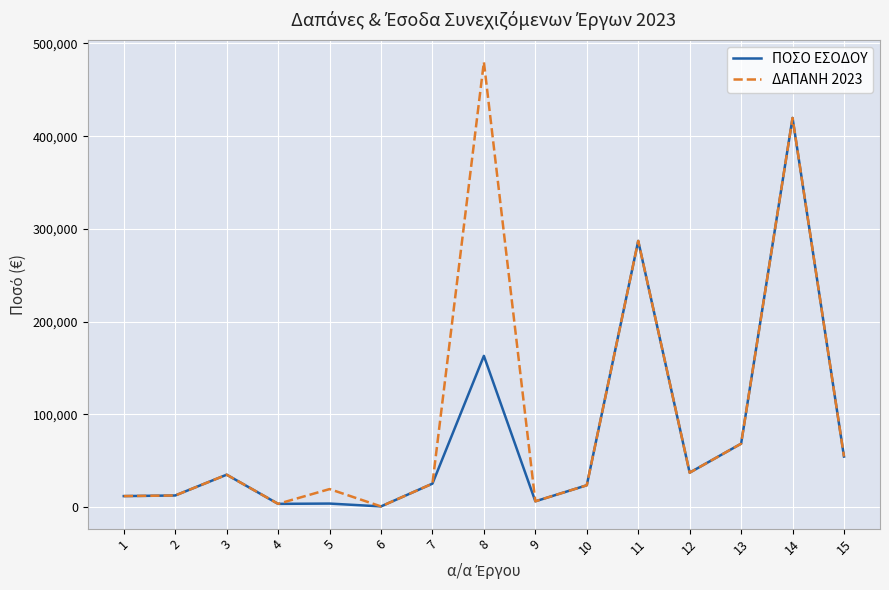

At how many categories does at least one series exceed 351203?

2